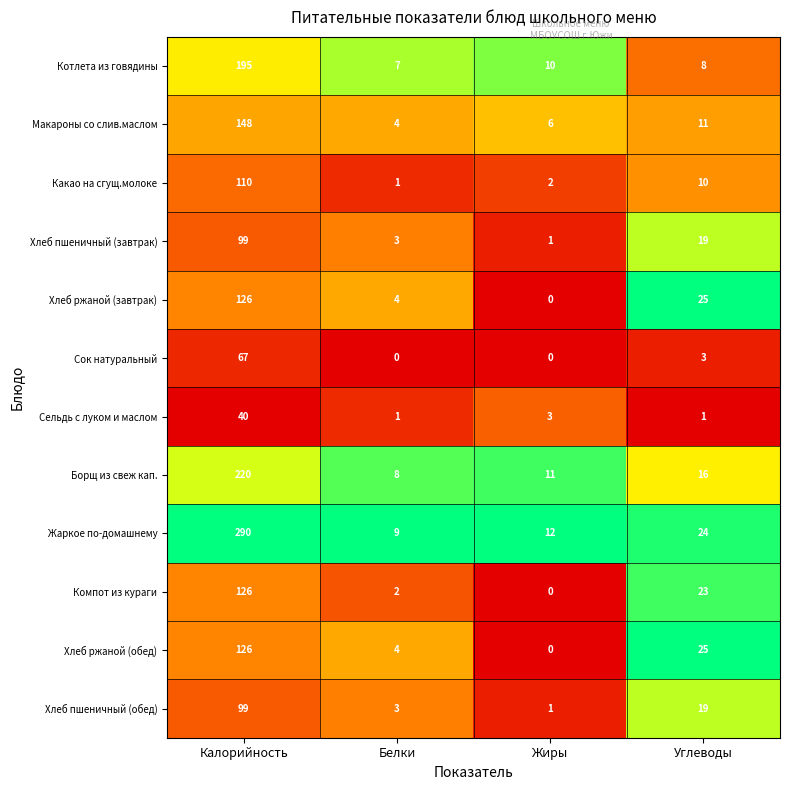

Which series has the largest total across all categories?

Жаркое по-домашнему